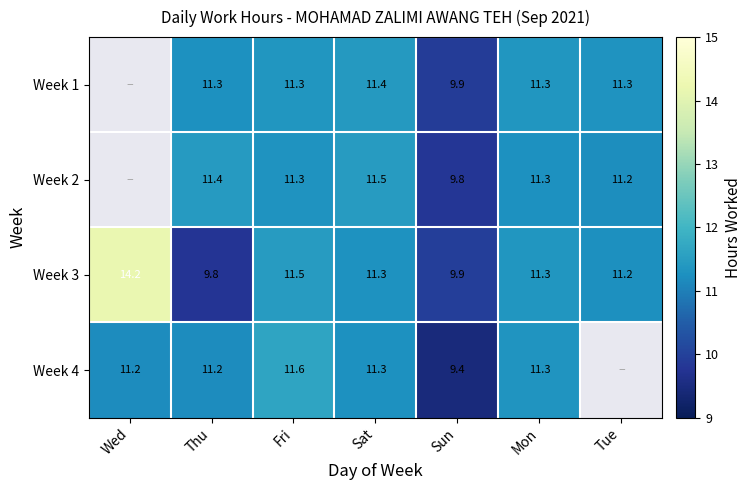

What is the difference between the maximum and second lowest values in the Week 3 series?

4.3